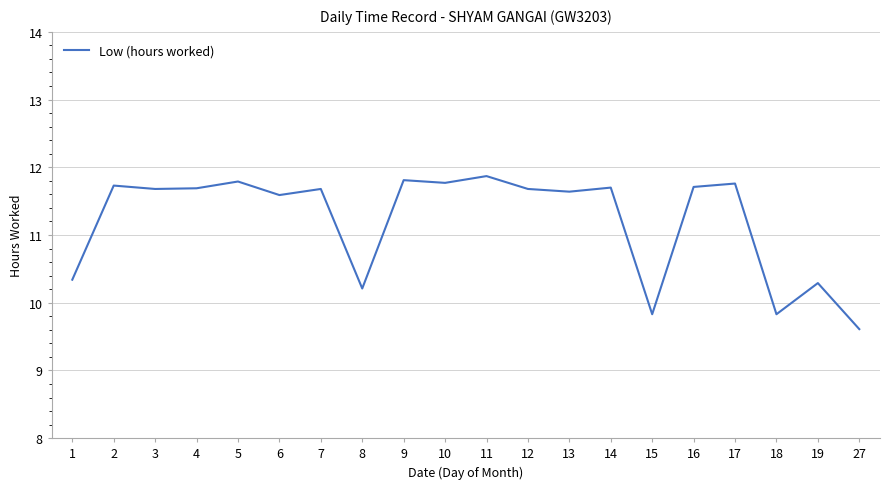

The chart shows a value of 11.8 at 17. True or false?

True